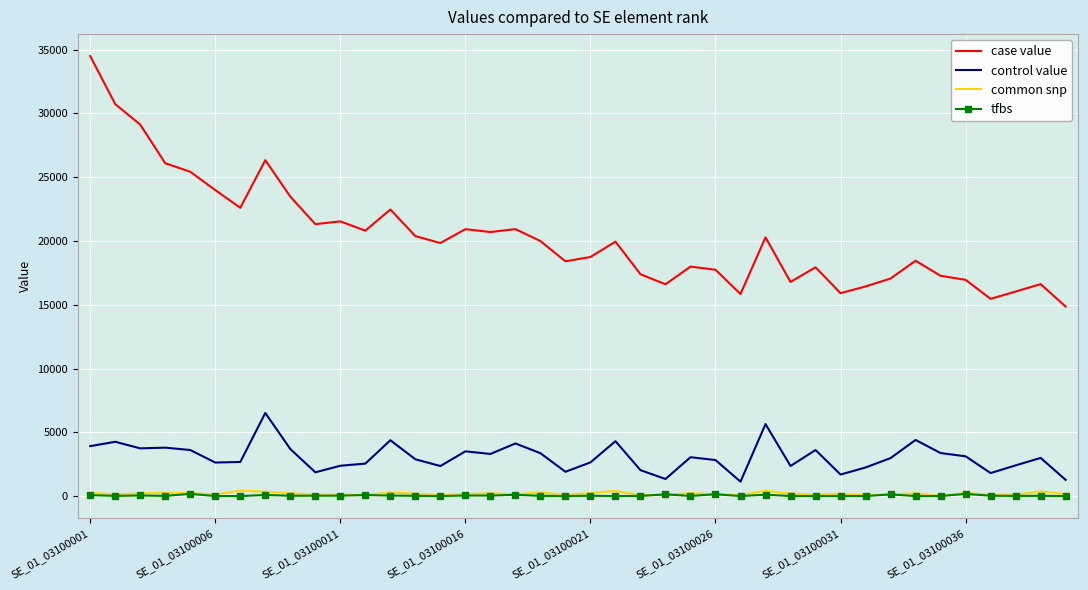

True or false: case value and control value cross at least once.

False